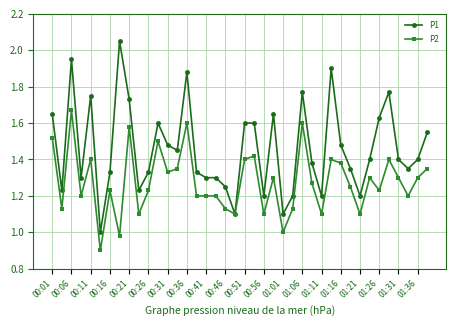

What is the minimum value shown in the chart?

0.9